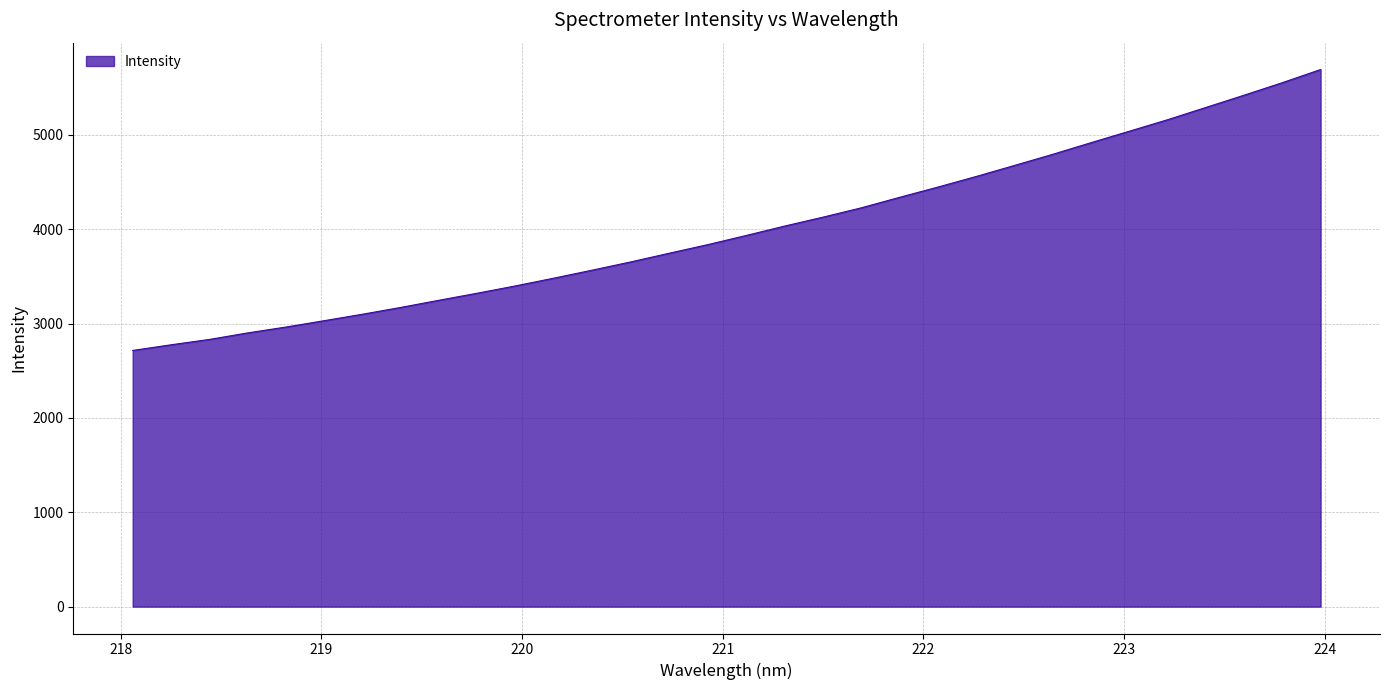

What is the greatest value displayed?

5693.3